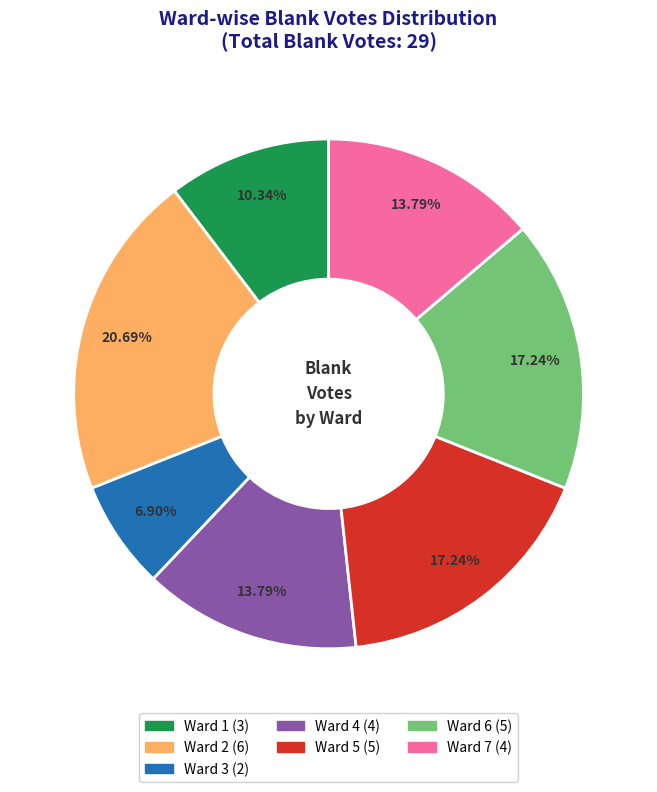

To the nearest percent, what is the average slice percentage?

14%